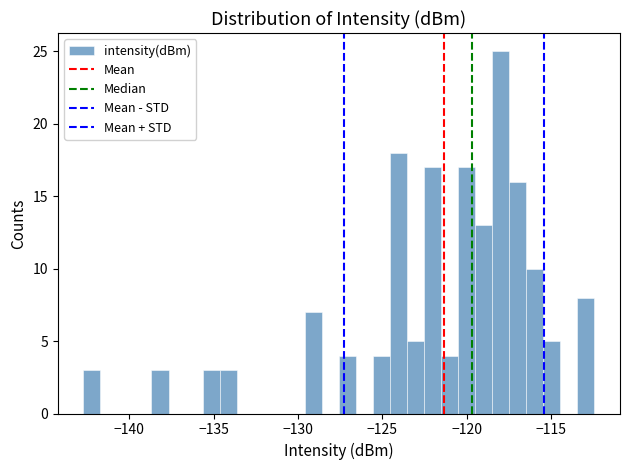

Around what value on the x-axis is the tallest bar? Give the approximate position of its centre, as read against the axis.

-118.0